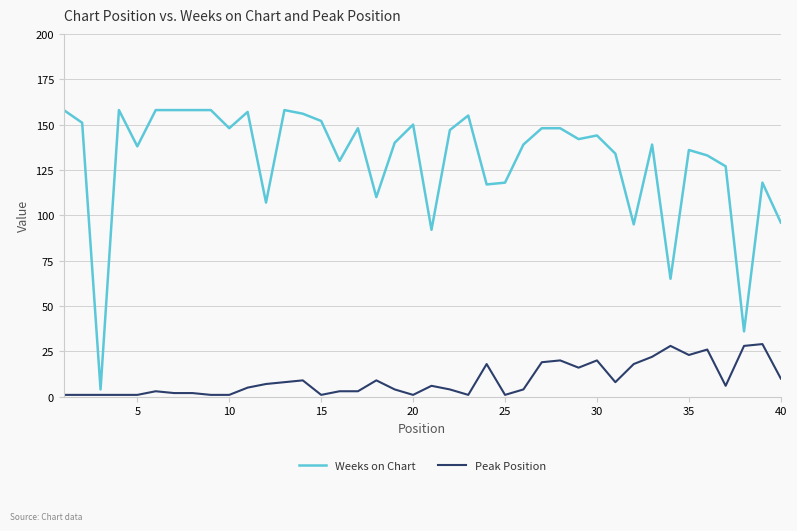

What is the sum of all Peak Position values?

371